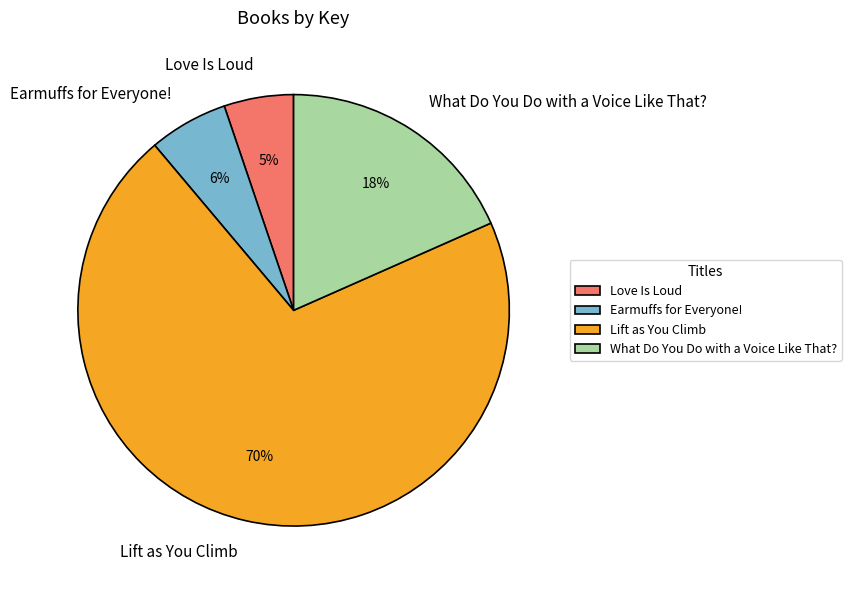

How many segments does this pie chart have?

4